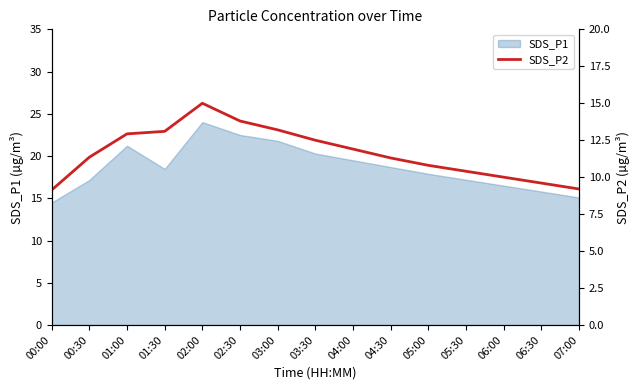

What is the lowest value of the SDS_P1 series?

14.5